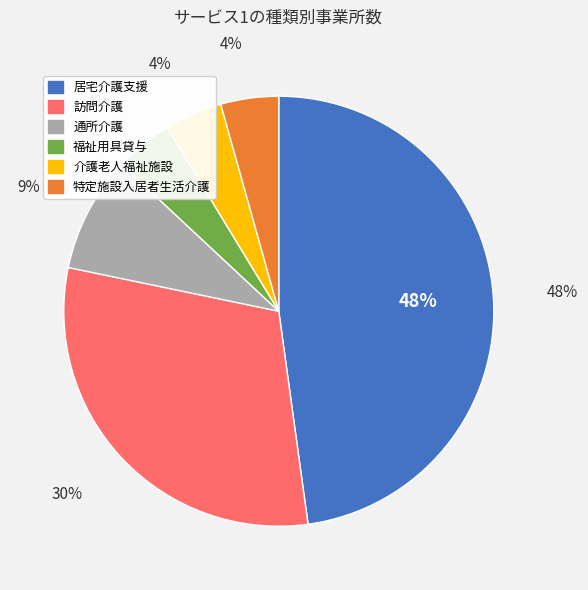

Is the sum of 介護老人福祉施設 and 通所介護 greater than half?

No